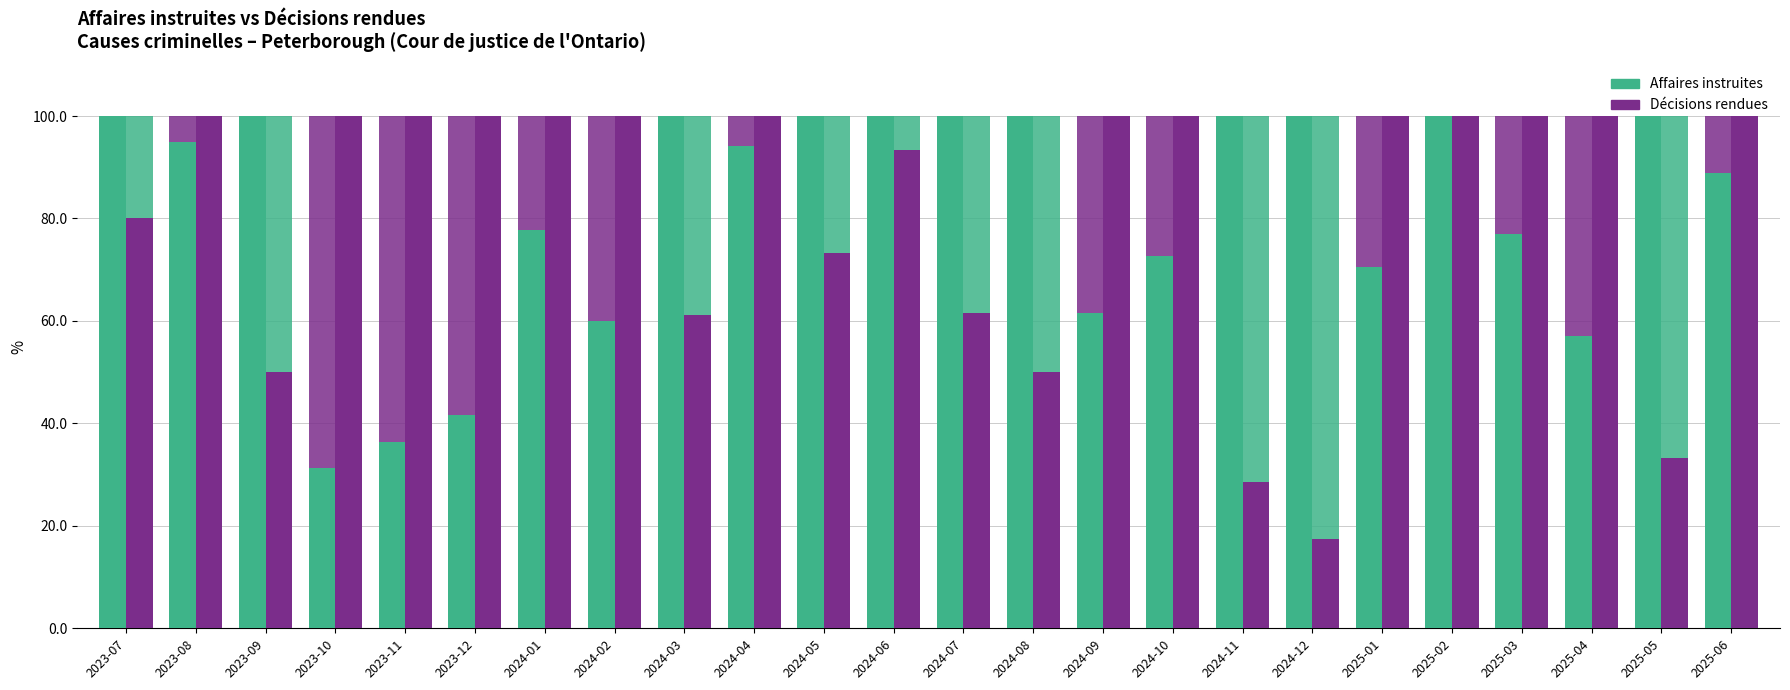

True or false: Affaires instruites has a value of 41.7 at 2023-12.

True